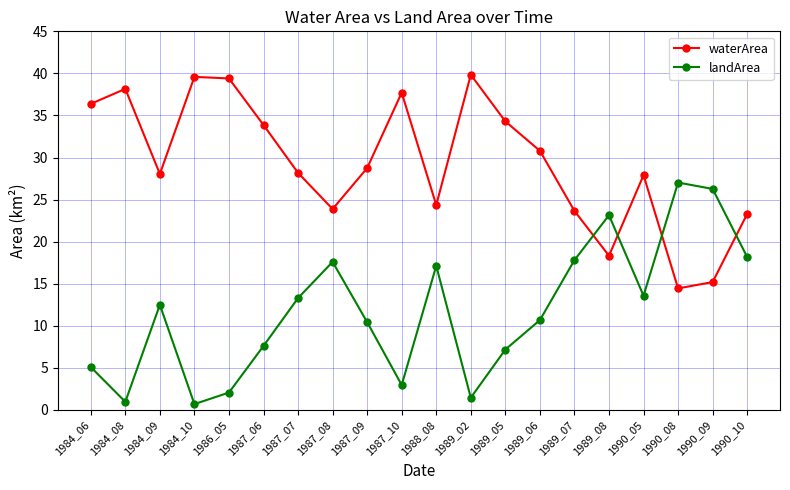

What are all the series names shown in the legend?

waterArea, landArea